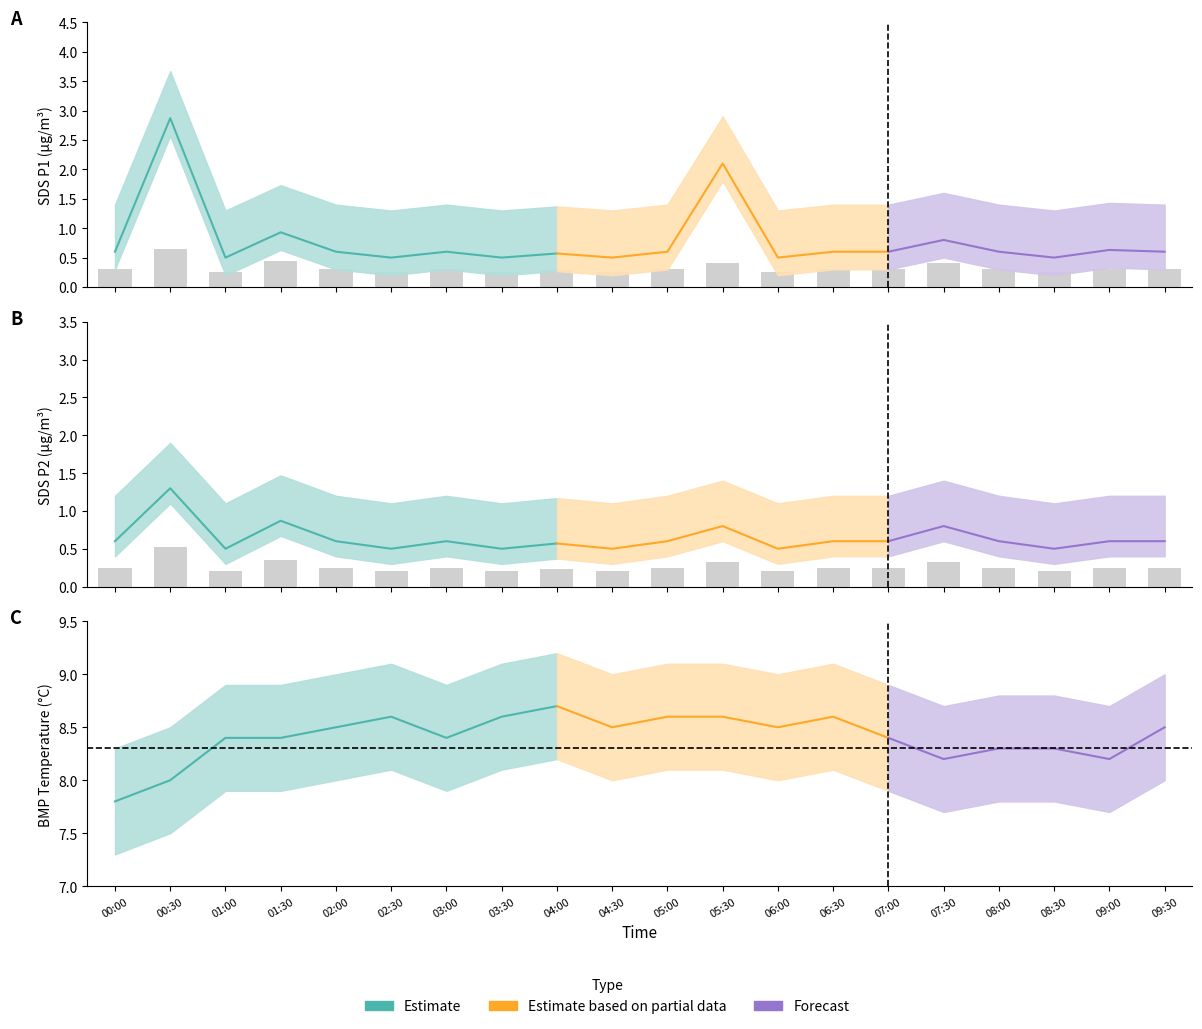

Are the bars grouped side by side (vs. stacked)?

Yes